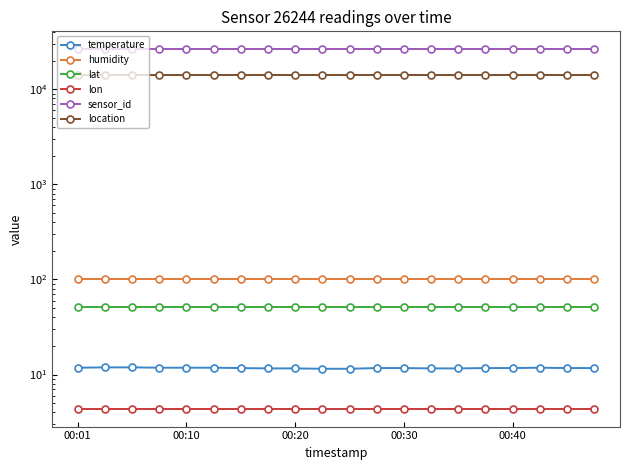

Is the value of sensor_id at 15 greater than the value of location at 00:01?

Yes